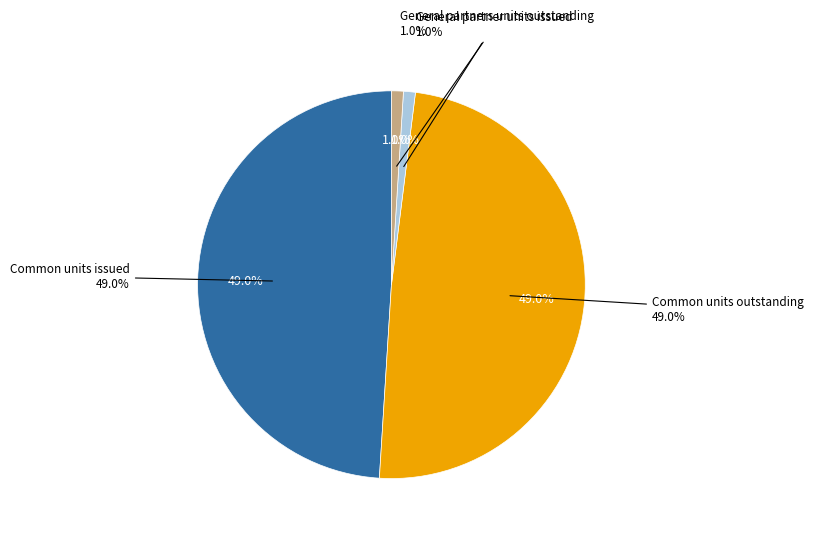

The General partner units issued slice represents 1% of the pie. True or false?

True